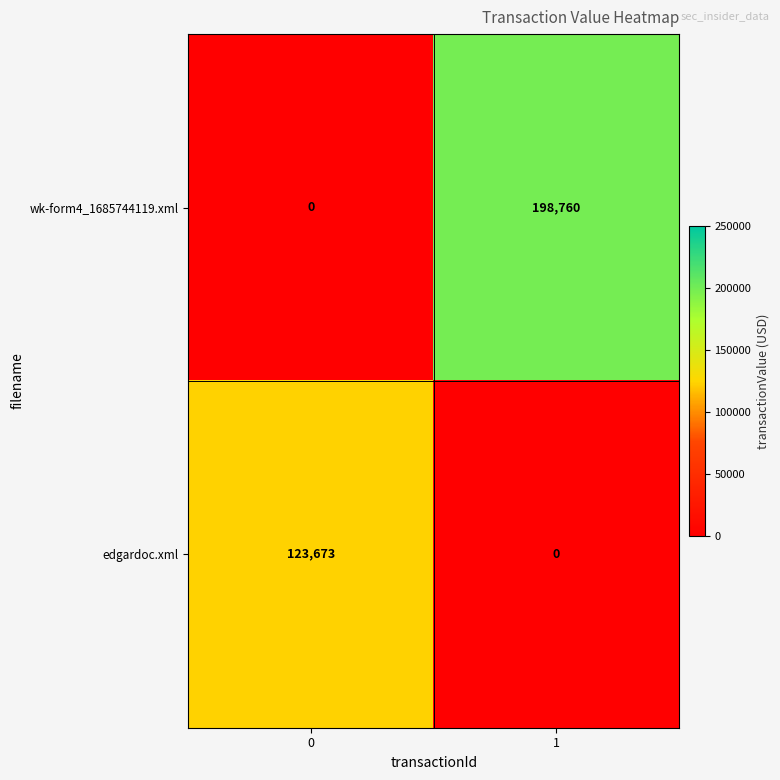

The wk-form4_1685744119.xml series shows 0 at 0. True or false?

True